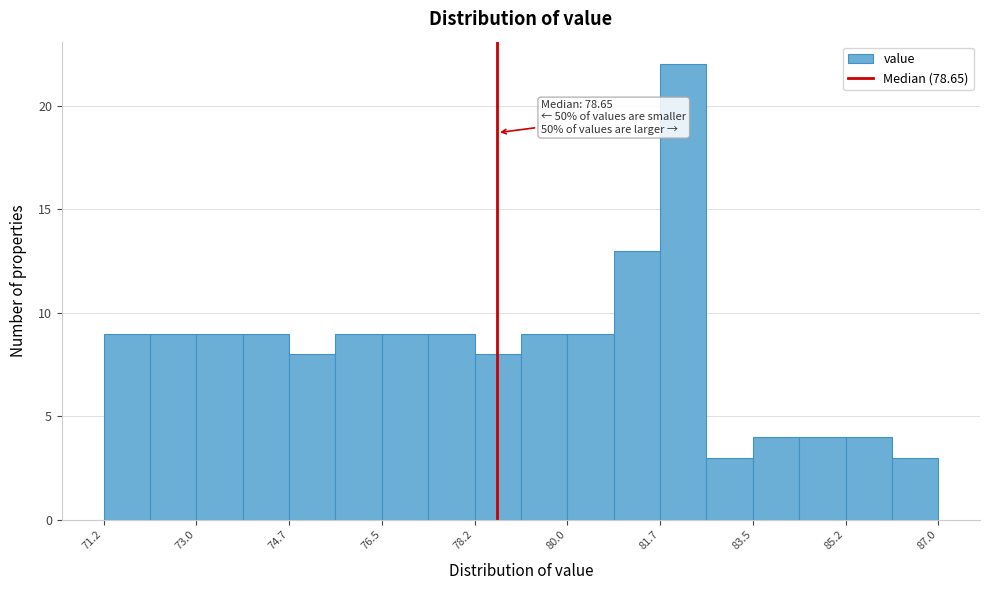

Which range on the x-axis has the tallest bar?

81.8 to 82.6